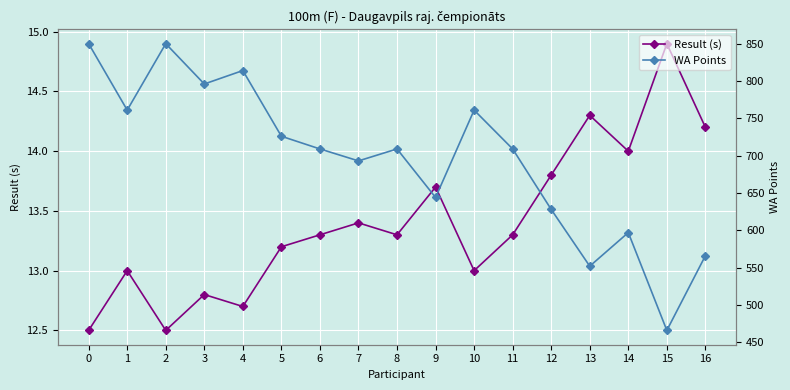

Reading left to right, list all the values displayed in this chart.

Result (s): 12.5	13.0	12.5	12.8	12.7	13.2	13.3	13.4	13.3	13.7	13.0	13.3	13.8	14.3	14.0	14.9	14.2
WA Points: 850.0	761.0	850.0	796.0	814.0	726.0	709.0	693.0	709.0	644.0	761.0	709.0	628.0	552.0	597.0	466.0	566.0